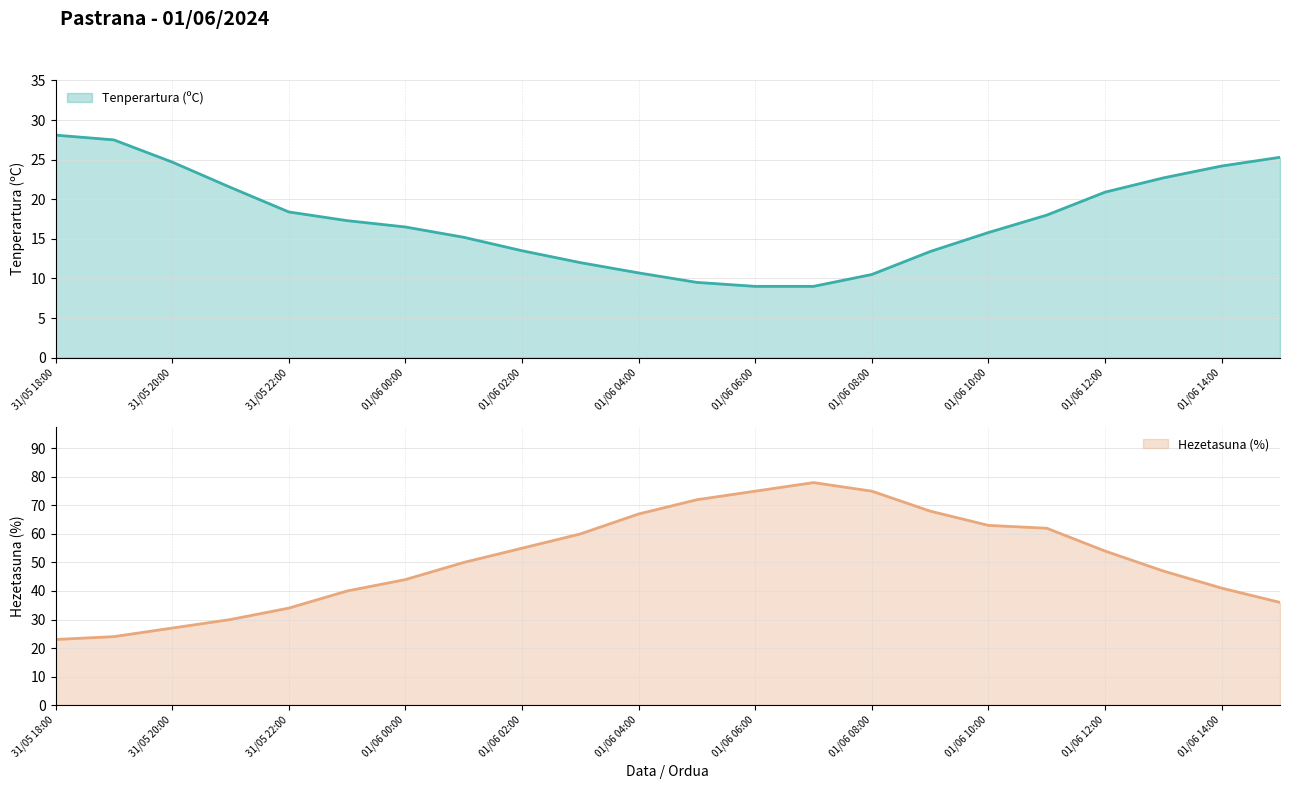

What is the sum of all Hezetasuna (%) values?

1125